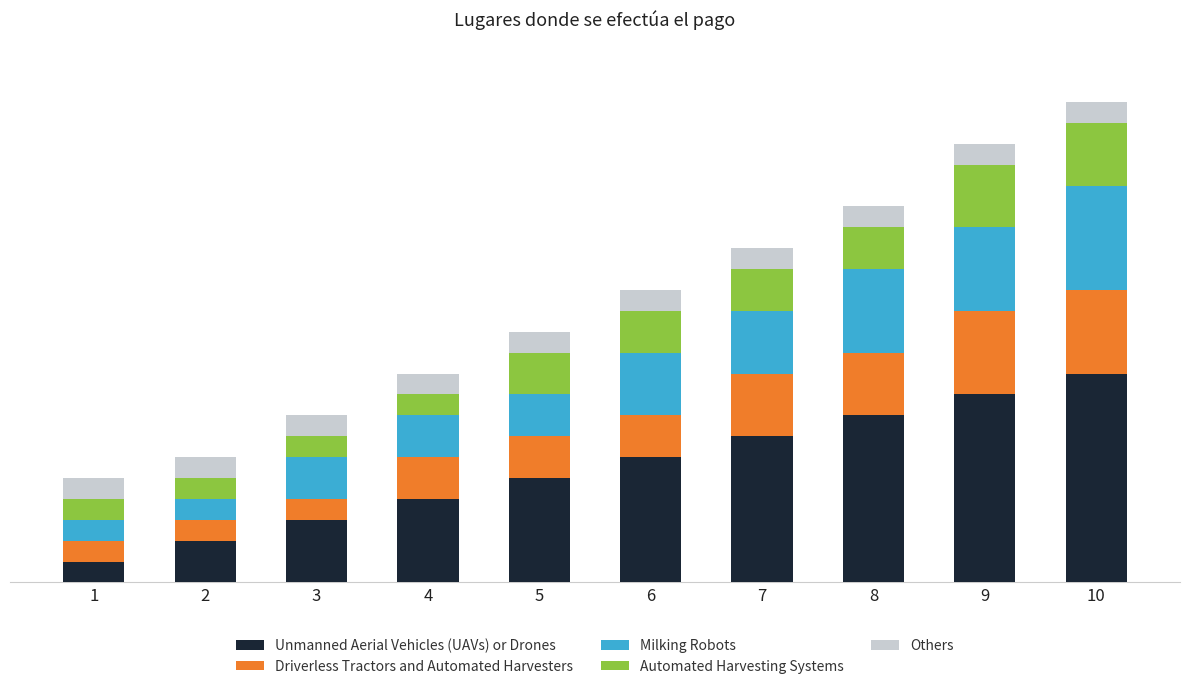

Are the bars grouped side by side (vs. stacked)?

No